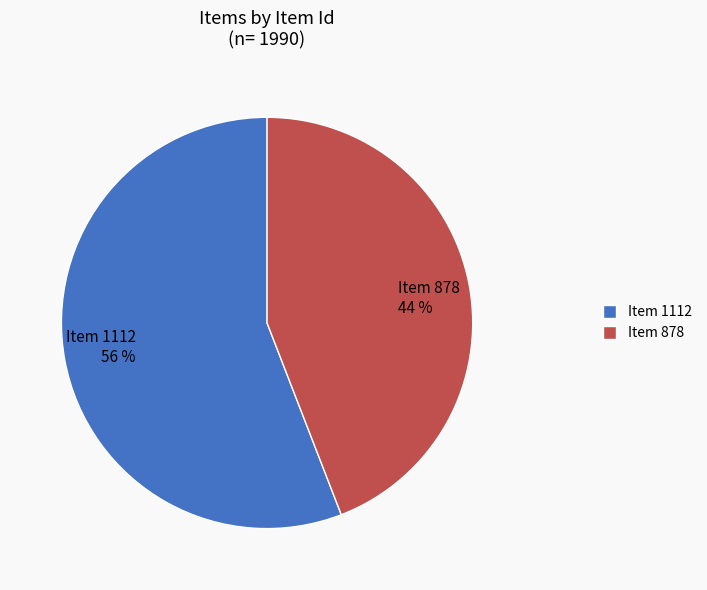

To the nearest percent, what percentage of the pie is Item 1112?

56%